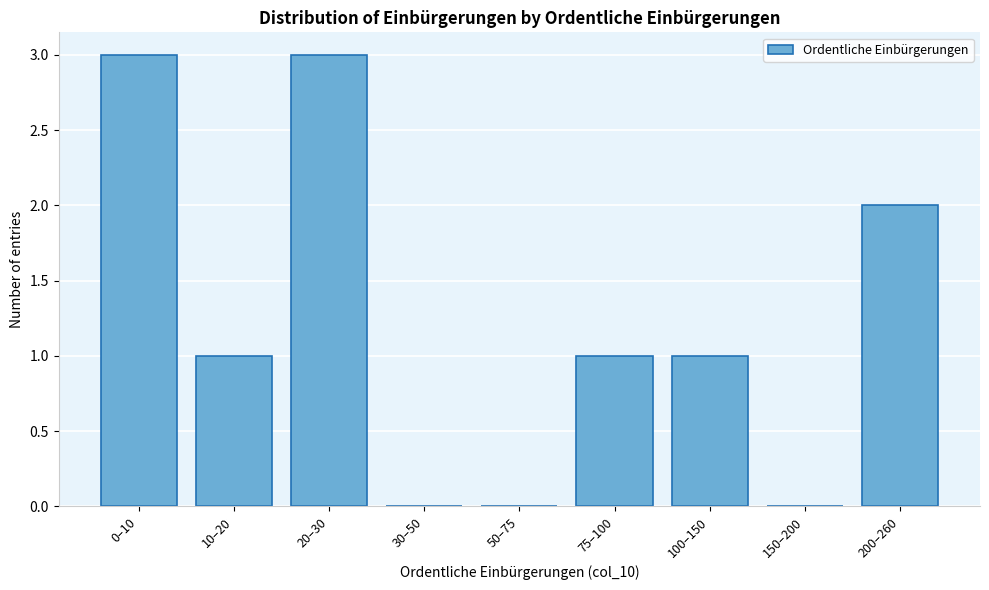

Reading left to right, extract all data points from this chart.

0–10=3	10–20=1	20–30=3	30–50=0	50–75=0	75–100=1	100–150=1	150–200=0	200–260=2